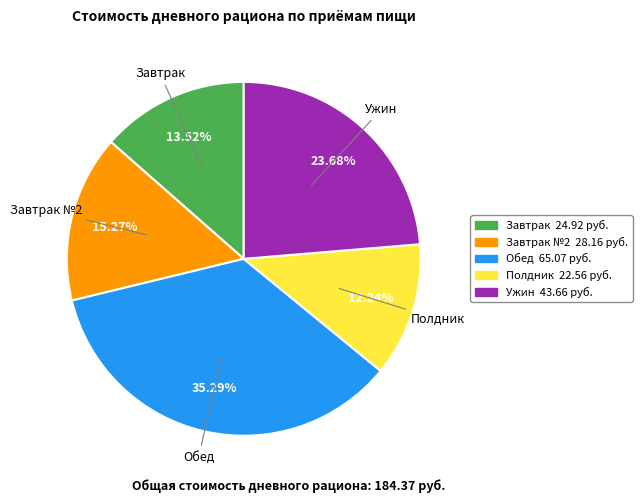

Is there a majority slice in this chart?

No